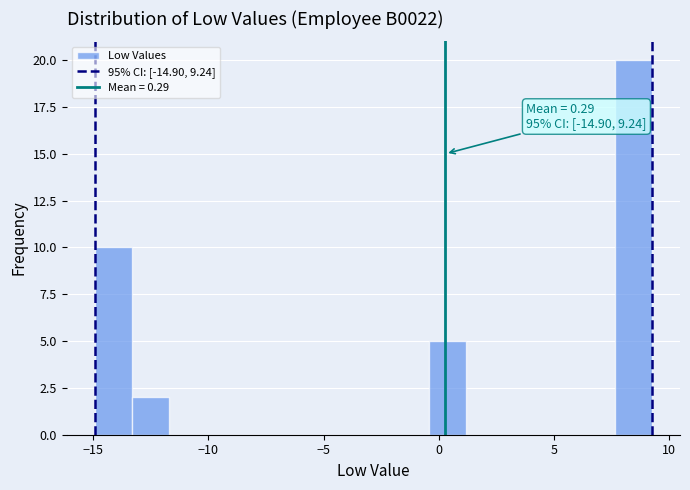

Around what value on the x-axis is the tallest bar? Give the approximate position of its centre, as read against the axis.

8.5